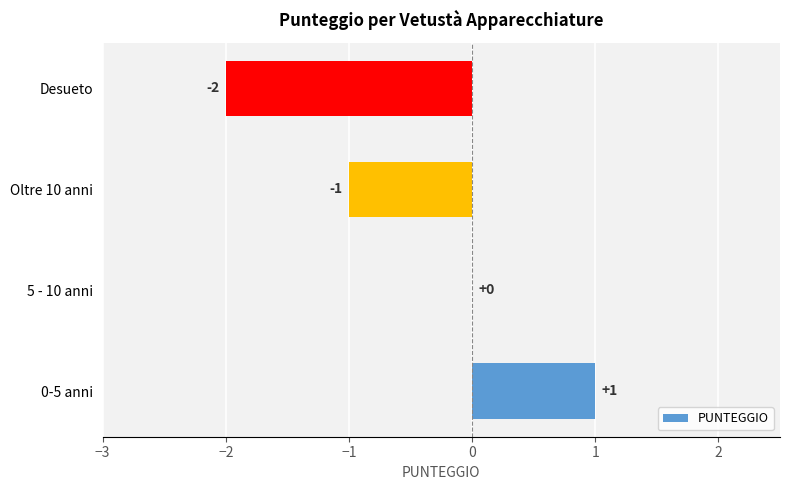

How many values are between -1 and 1?

3